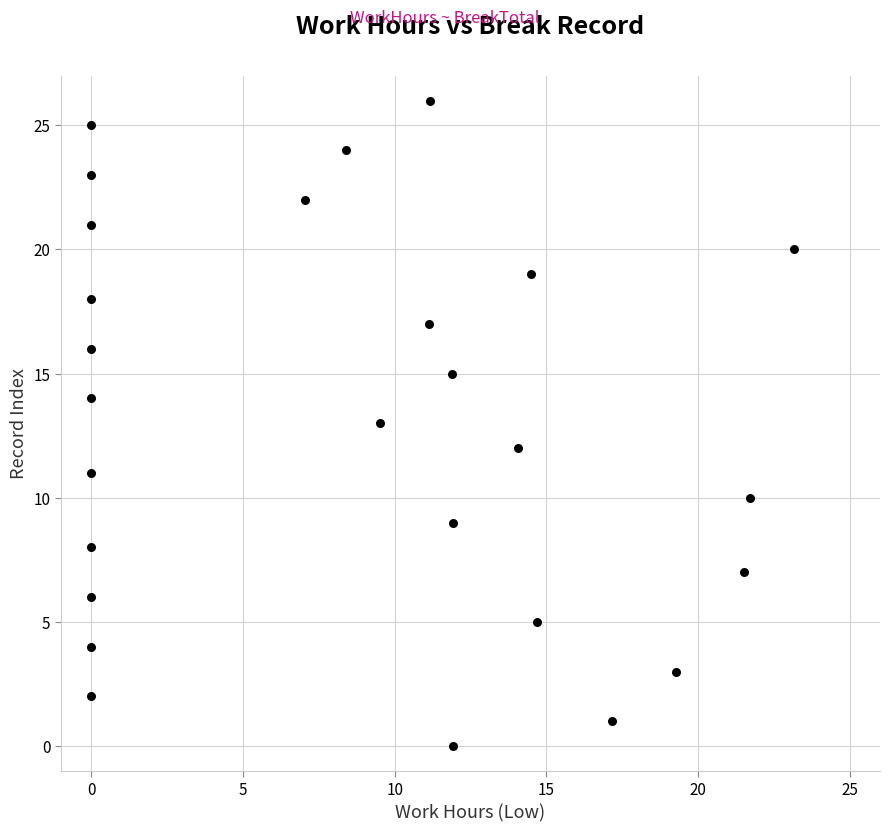

What is the range of Y values (max minus min)?

26